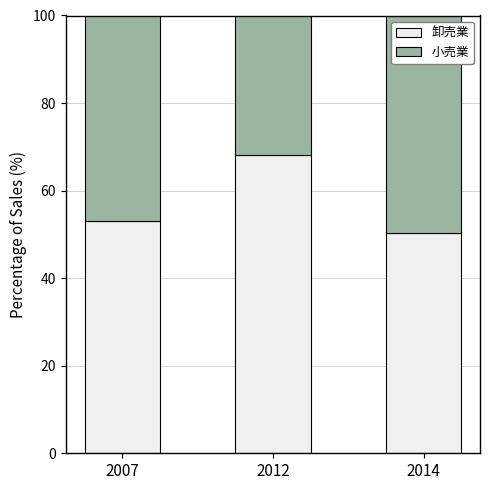

Reading right to left, transcribe the values for 卸売業.

2014=50.4	2012=68.2	2007=53.1